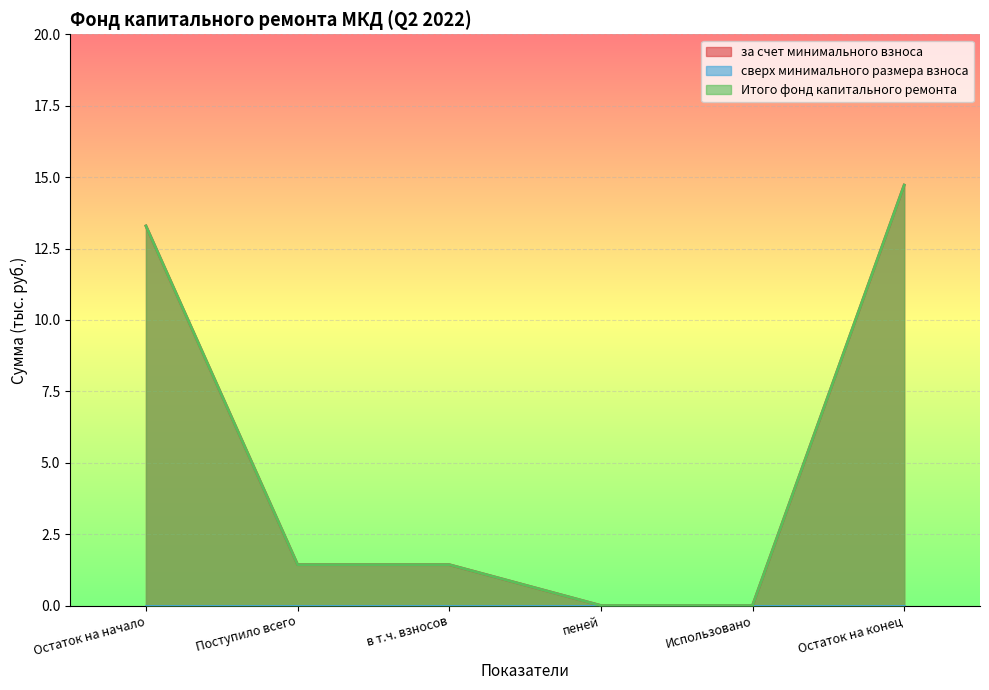

True or false: за счет минимального взноса and Итого фонд капитального ремонта cross at least once.

False